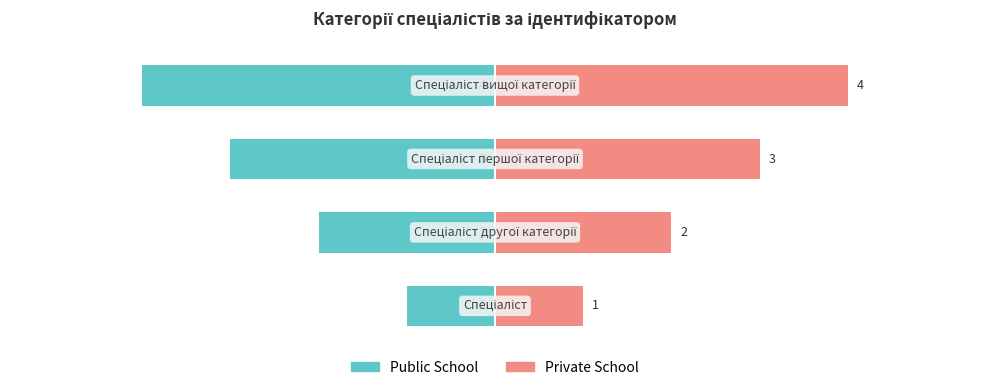

Are the bars horizontal?

Yes